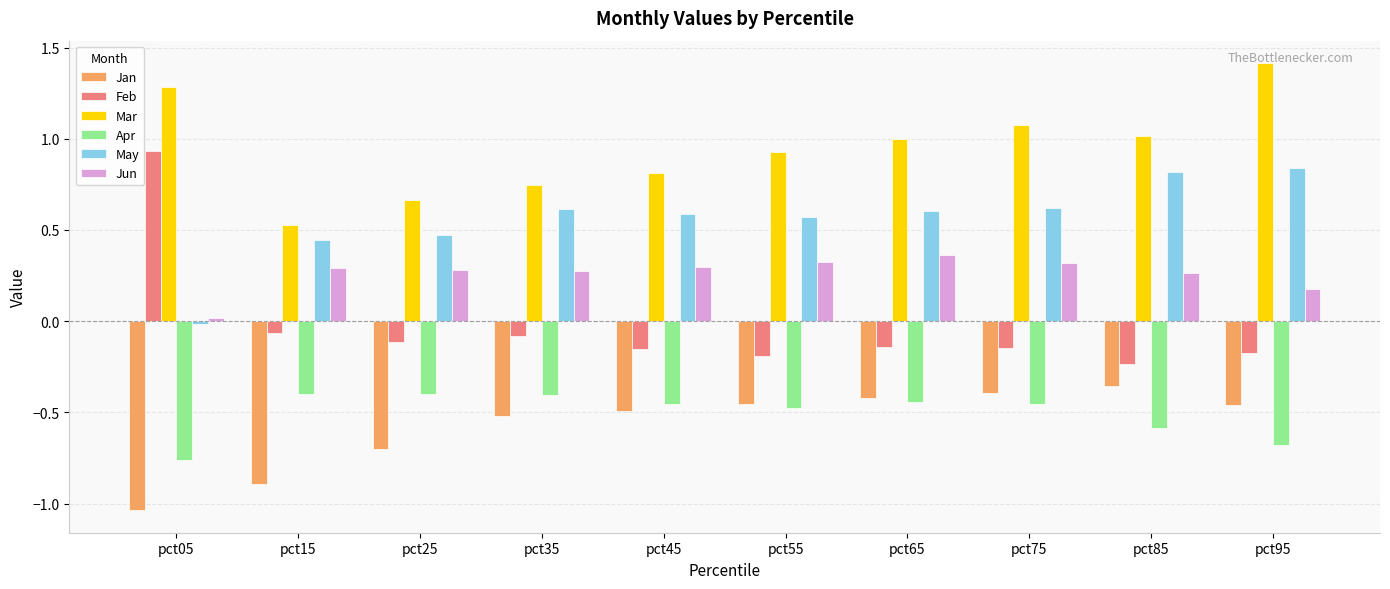

The Mar series shows 1.4 at pct95. True or false?

True